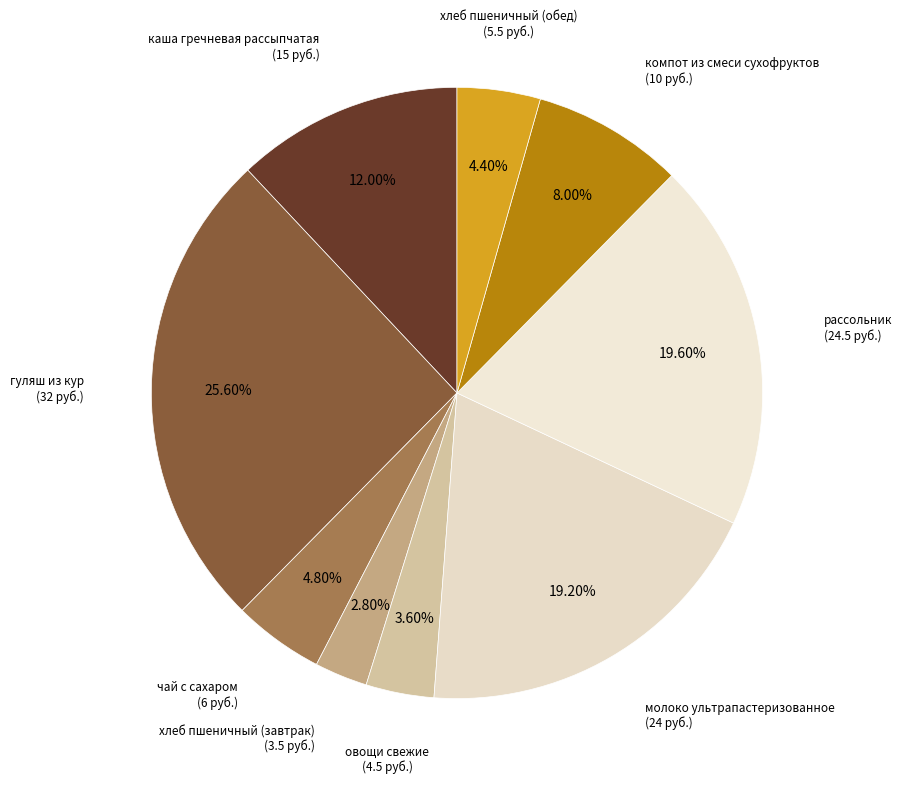

Does каша гречневая рассыпчатая account for over 50% of the chart?

No